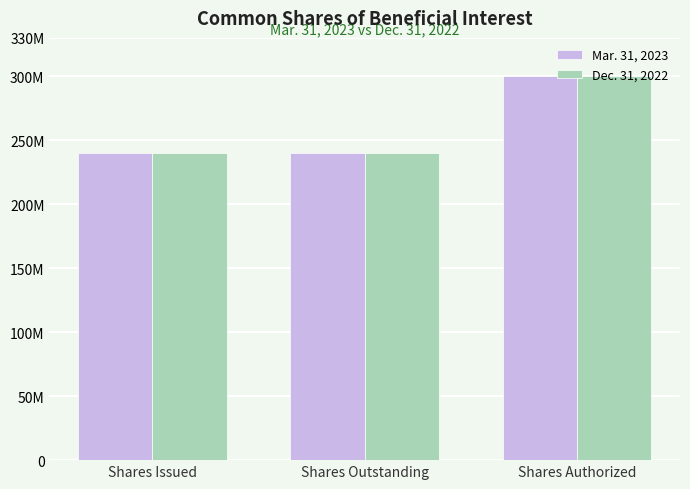

What is the approximate value of Mar. 31, 2023 at Shares Issued, to the nearest 50?

239682450